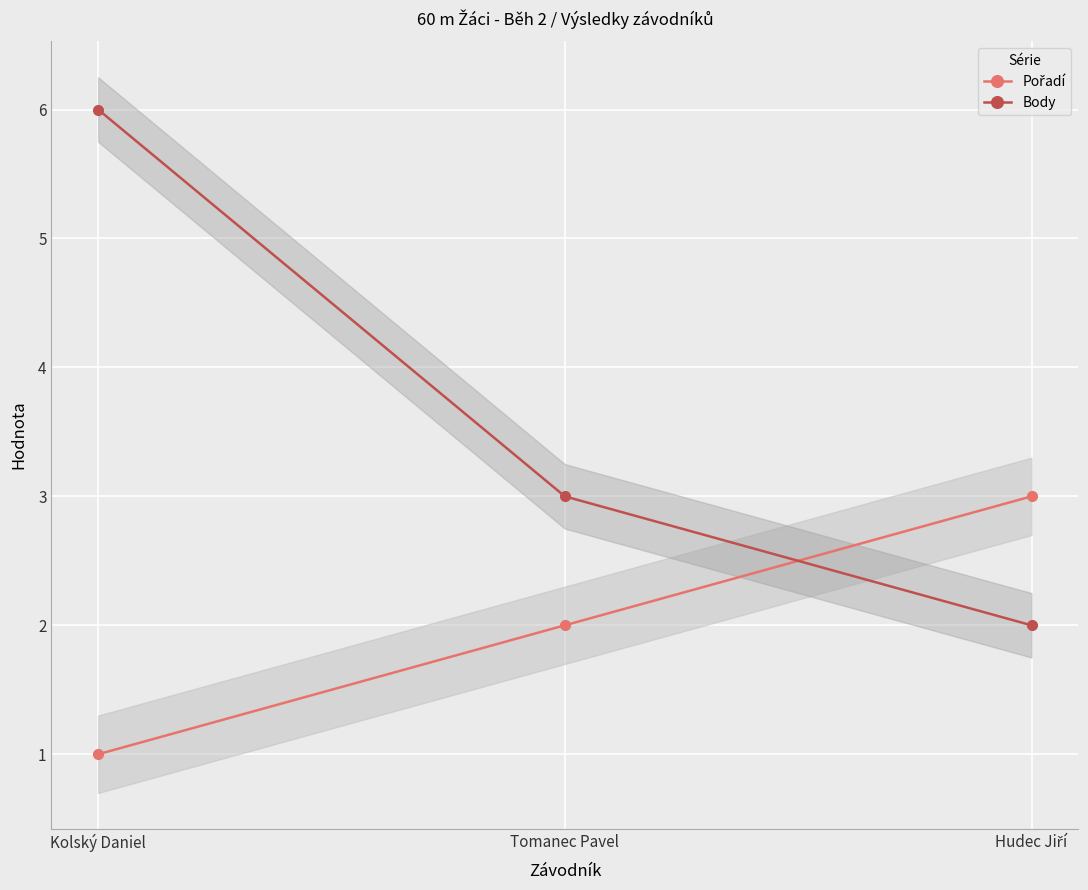

What is the difference between the Pořadí values at Tomanec Pavel and Kolský Daniel?

1